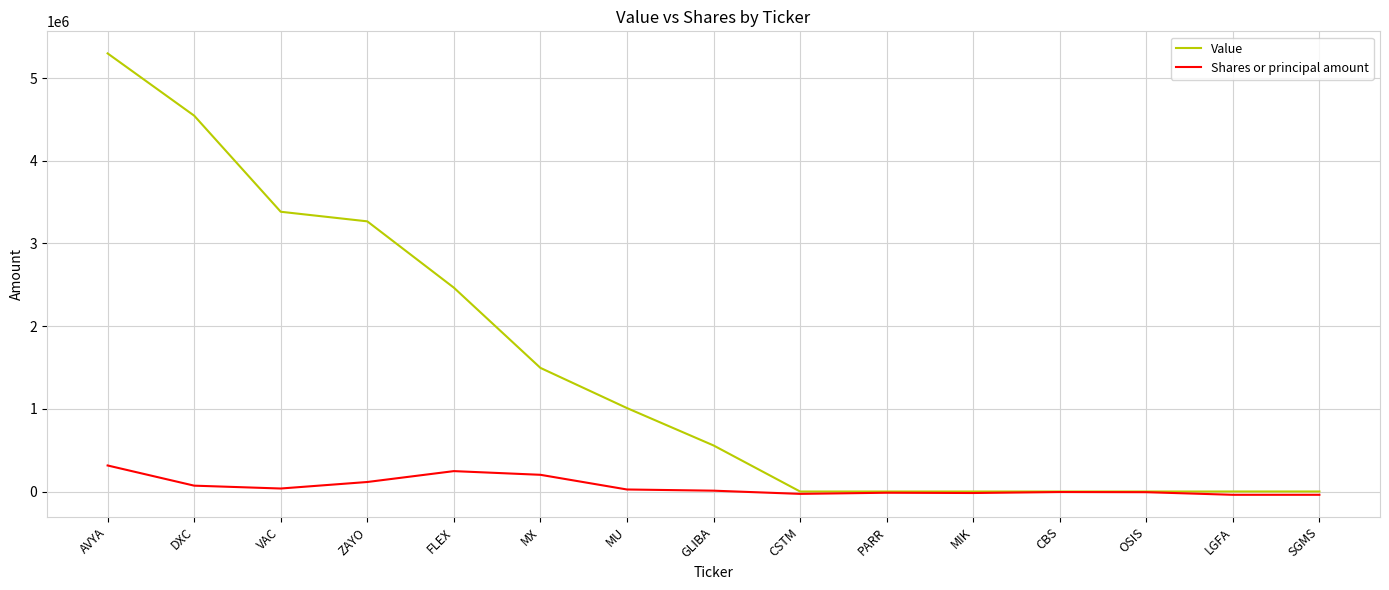

List the series in order of their peak value, highest first.

Value, Shares or principal amount